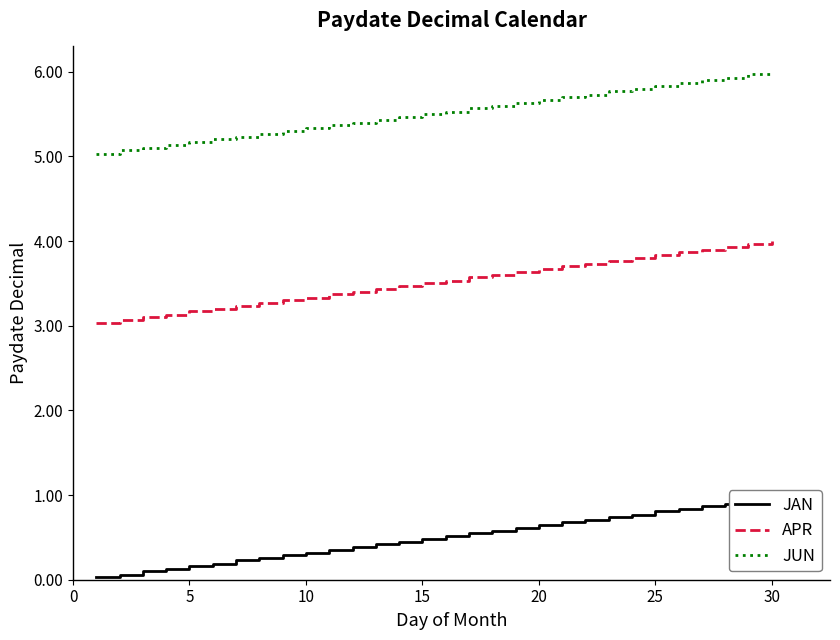

True or false: JUN and APR cross at least once.

False